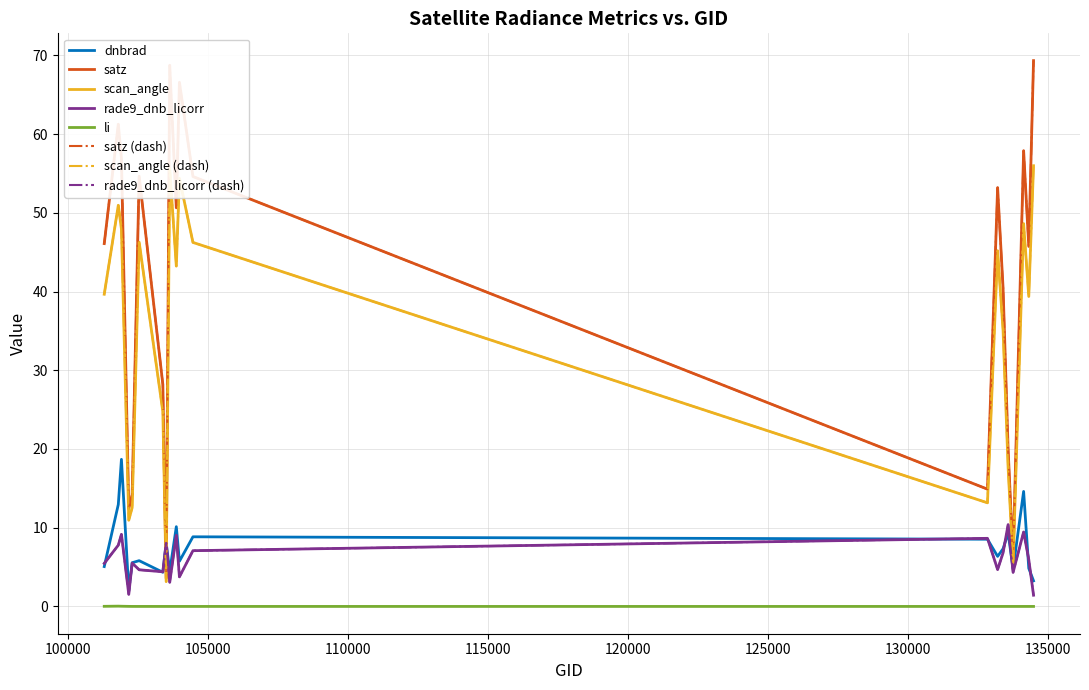

True or false: li and dnbrad intersect in this chart.

False